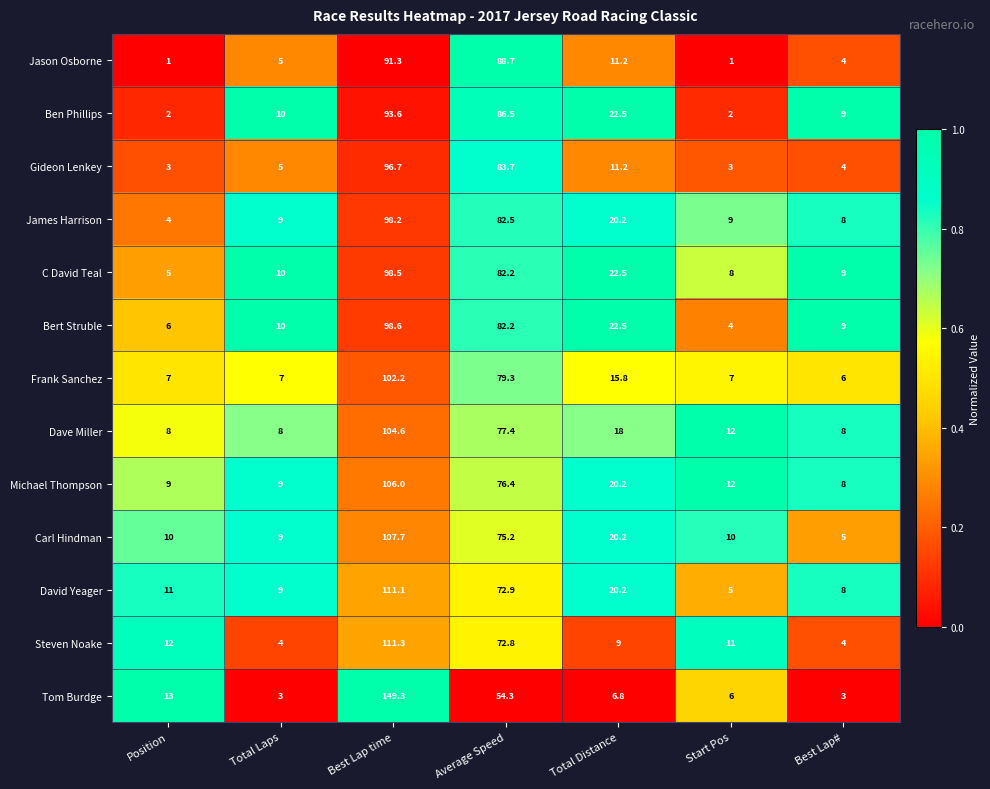

What is the sum of all Ben Phillips values?

225.6